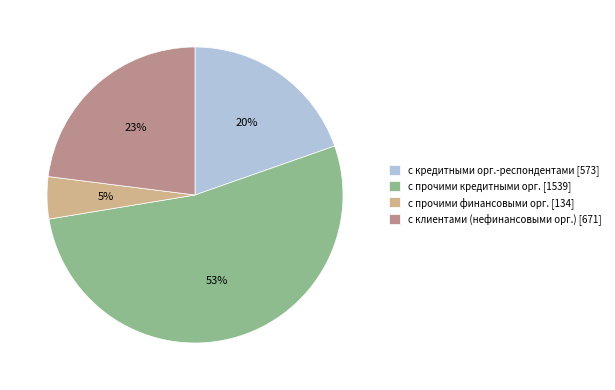

How many slices are in this pie chart?

4